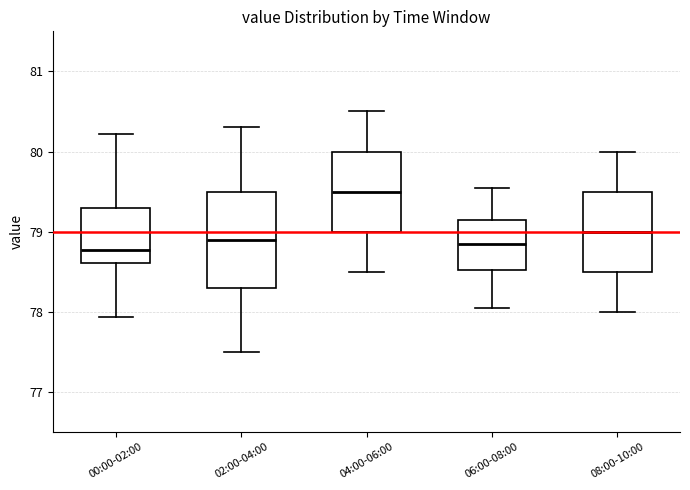

Reading left to right, transcribe this box plot: for each box, give where its median line is, the range the box spans, and where its two whiskers end, as read against the y-axis. The values are not printed on the chart, so give them approximately, as read against the axis.

00:00-02:00: median 78.8, box 78.6 to 79.3, whiskers 77.9 to 80.2
02:00-04:00: median 78.9, box 78.3 to 79.5, whiskers 77.5 to 80.3
04:00-06:00: median 79.5, box 79.0 to 80.0, whiskers 78.5 to 80.5
06:00-08:00: median 78.9, box 78.5 to 79.2, whiskers 78.1 to 79.6
08:00-10:00: median 79.0, box 78.5 to 79.5, whiskers 78.0 to 80.0